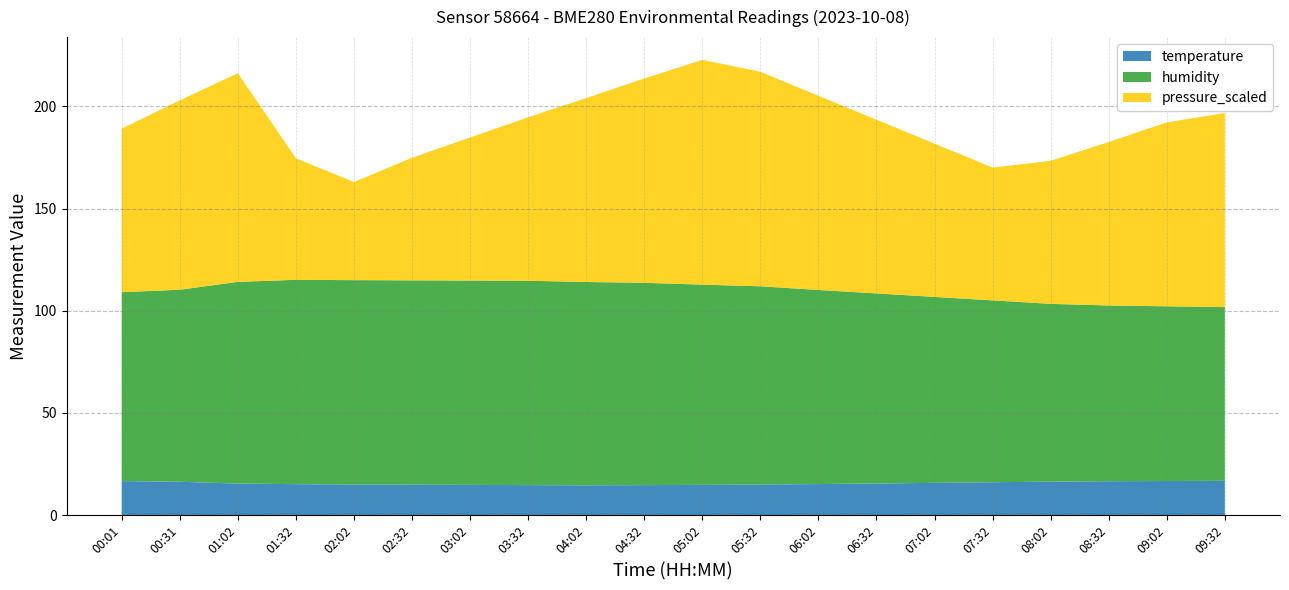

Reading right to left, list all the values displayed in this chart.

temperature: 16.8	16.7	16.6	16.4	16.1	15.8	15.5	15.2	15.0	14.8	14.7	14.6	14.7	14.8	14.9	15.0	15.2	15.4	16.3	16.7
humidity: 85.0	85.5	86.0	87.0	89.0	91.0	93.0	95.0	97.0	98.0	99.0	99.5	100.0	100.0	100.0	100.0	100.0	98.7	94.0	92.5
pressure_scaled: 102295.0	102290.0	102280.0	102270.0	102265.0	102275.0	102285.0	102295.0	102305.0	102310.0	102300.0	102290.0	102280.0	102270.0	102260.0	102248.0	102259.5	102302.1	102292.7	102280.0